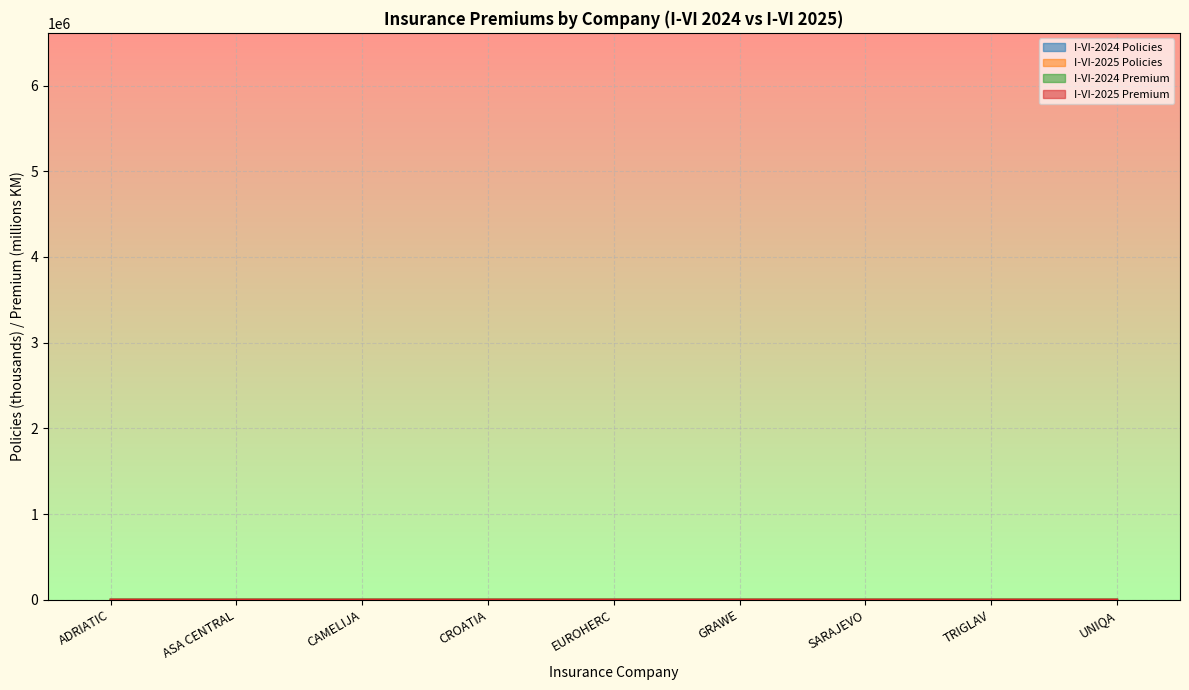

Rank the series by their maximum value, from lowest to highest.

I-VI-2024 Premium, I-VI-2025 Premium, I-VI-2024 Policies, I-VI-2025 Policies